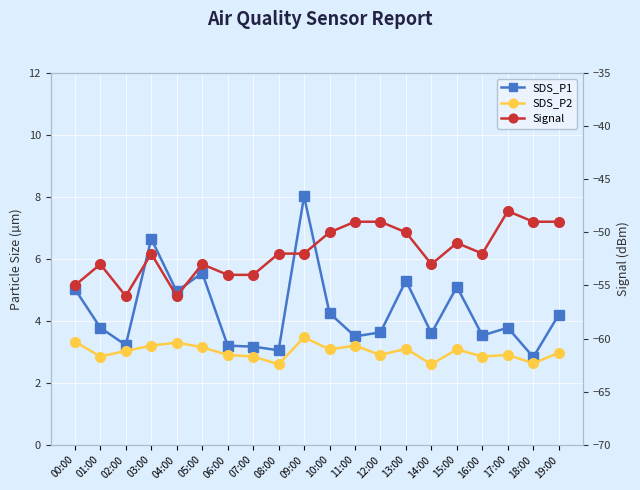

How many interior local peaks does the SDS_P1 series have?

6